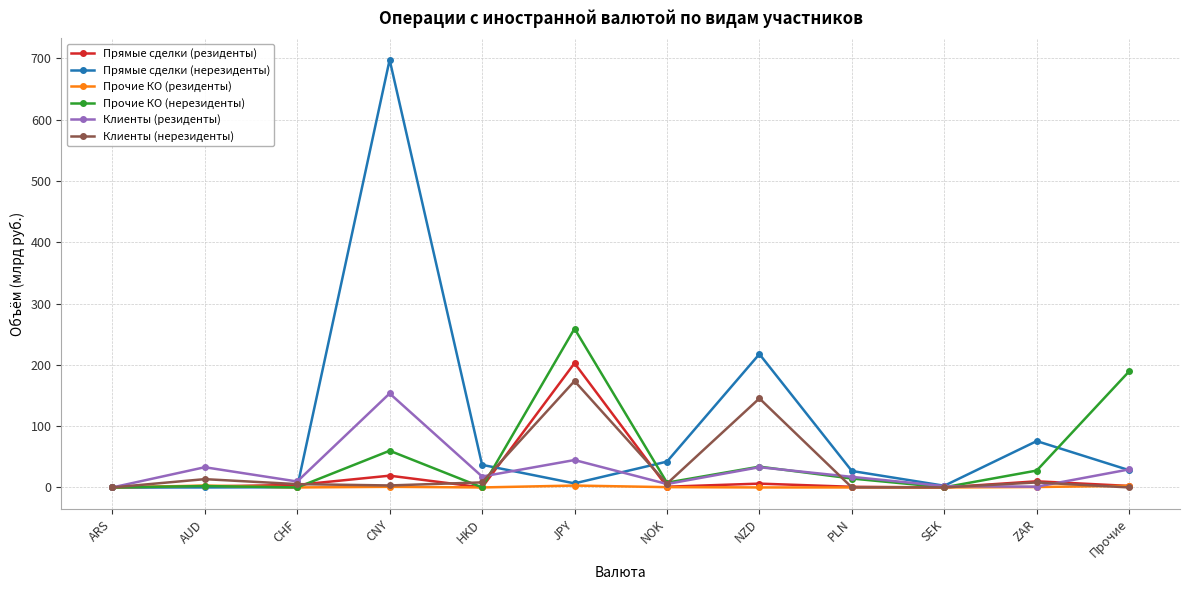

At how many categories does at least one series exceed 385?

1